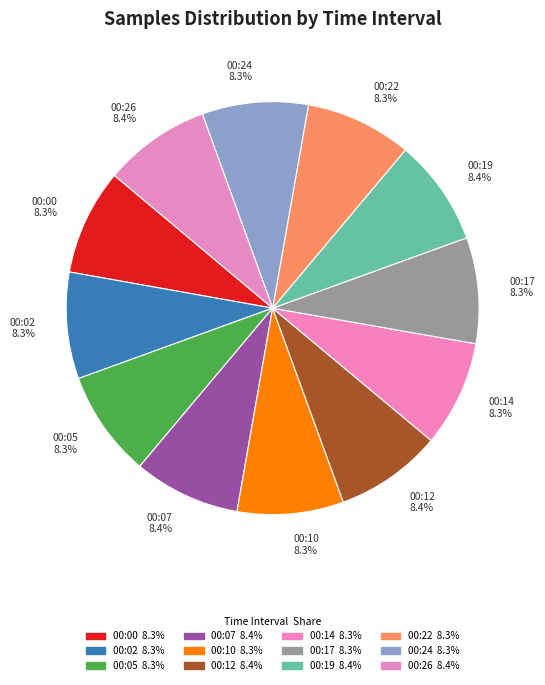

Does any single category account for the majority?

No